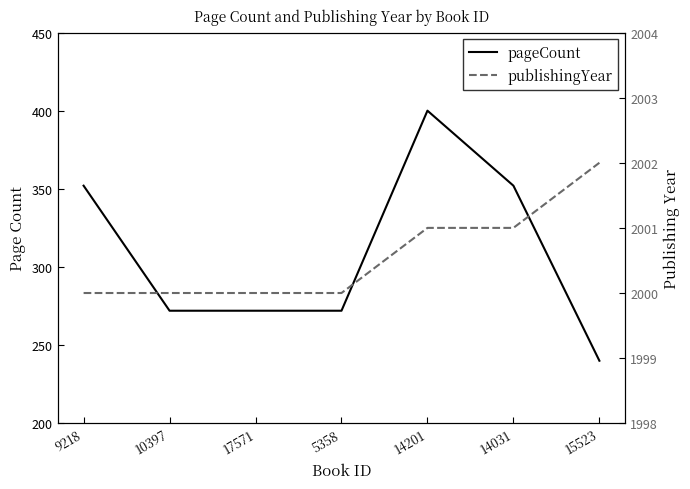

What is the sum of the pageCount values at 14031 and 9218?

704